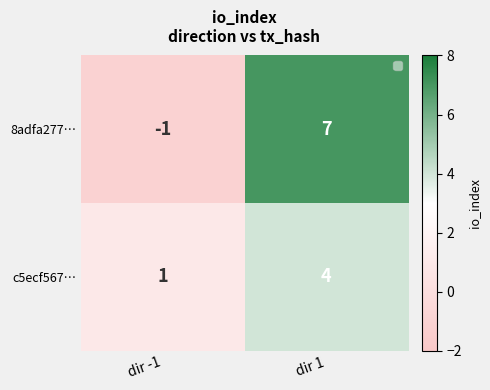

Which series has the largest total across all categories?

8adfa277…